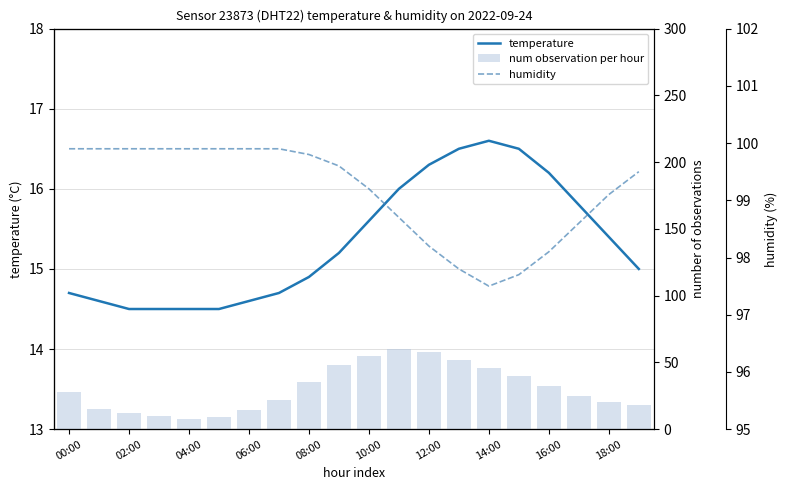

True or false: humidity has a value of 99.9 at 06:00.

True